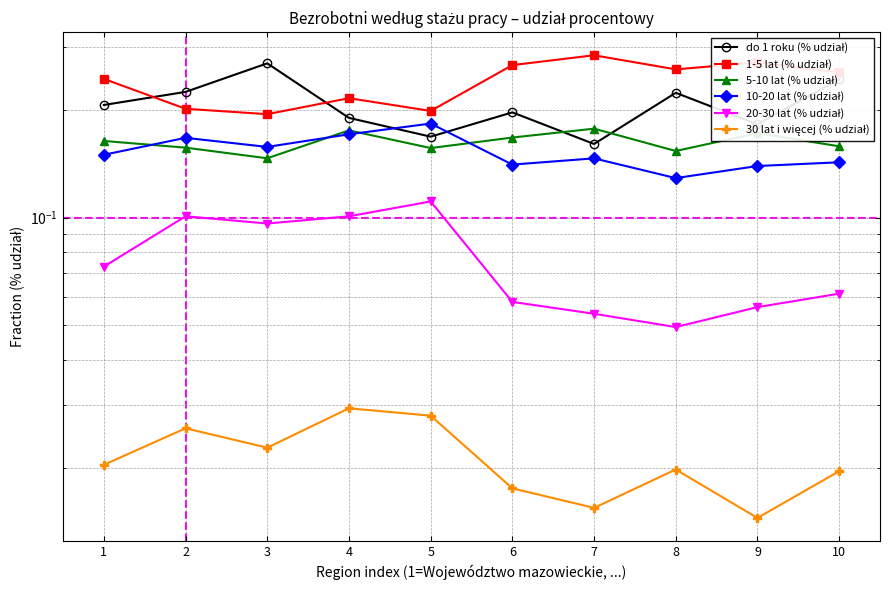

Which series has the largest range (max minus min)?

do 1 roku (% udział)